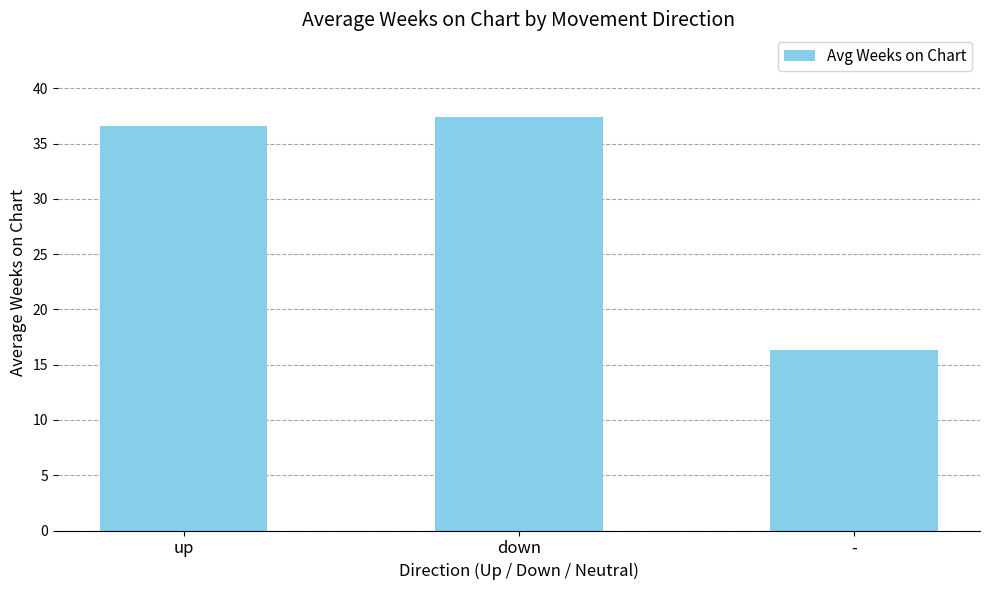

What is the average value?

30.1